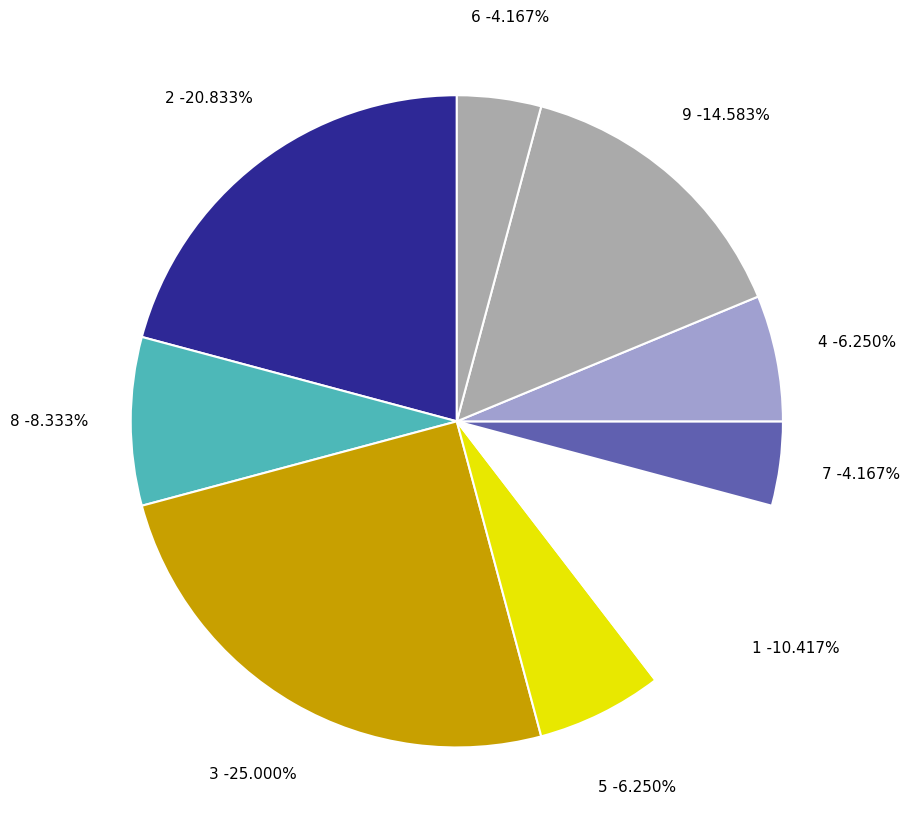

Is there a majority slice in this chart?

No